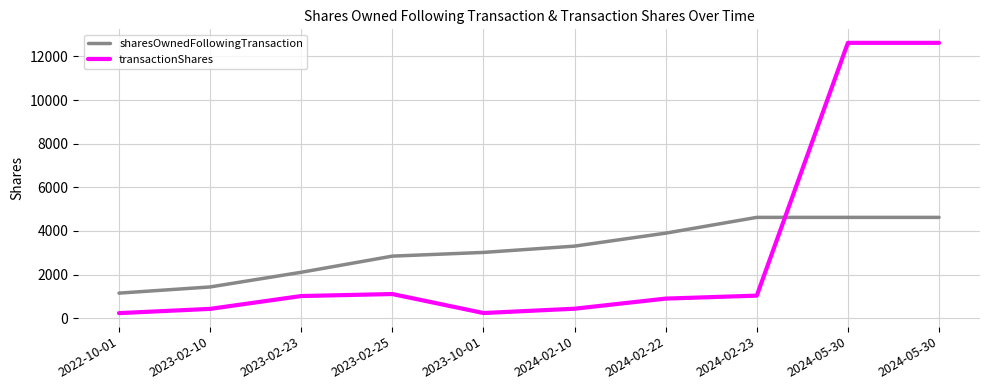

At which label does transactionShares reach its minimum?

2022-10-01